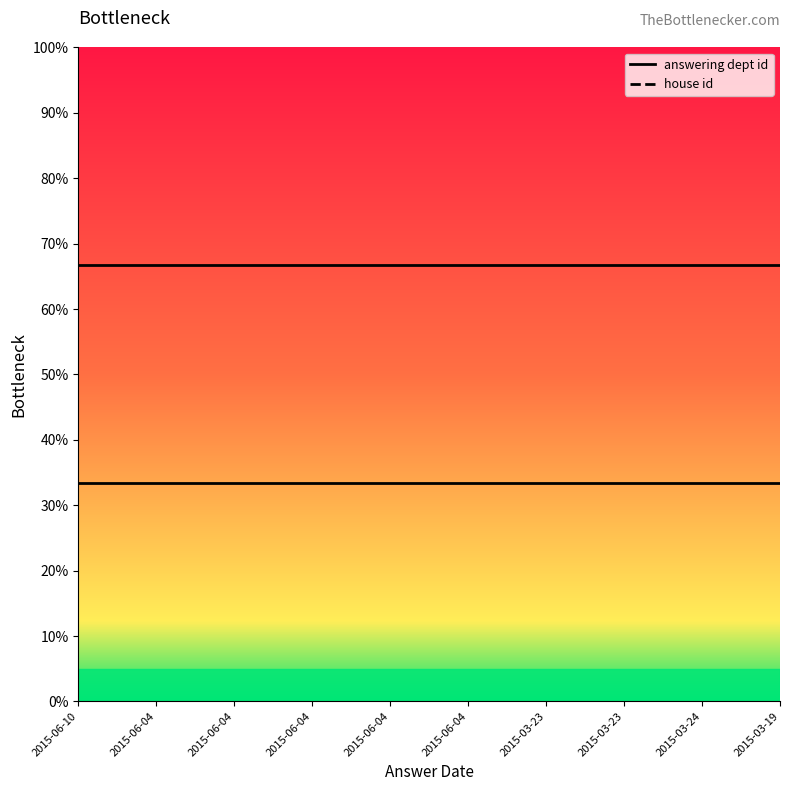

True or false: house id has a value of 2 at 2015-03-19.

True